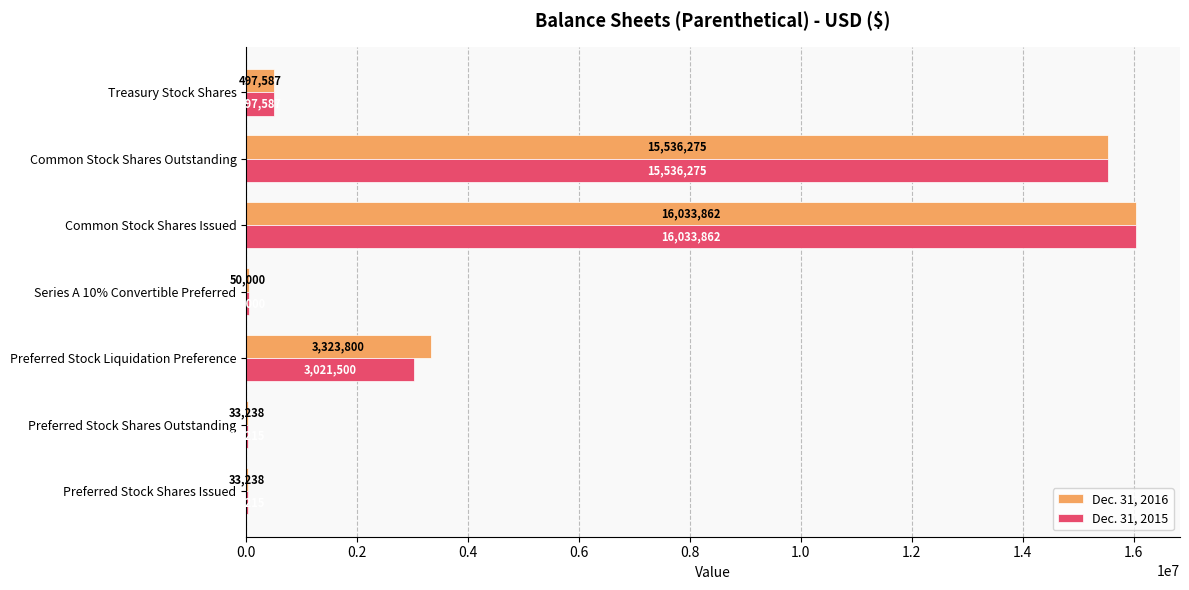

What is the sum of all Dec. 31, 2015 values?

35199654